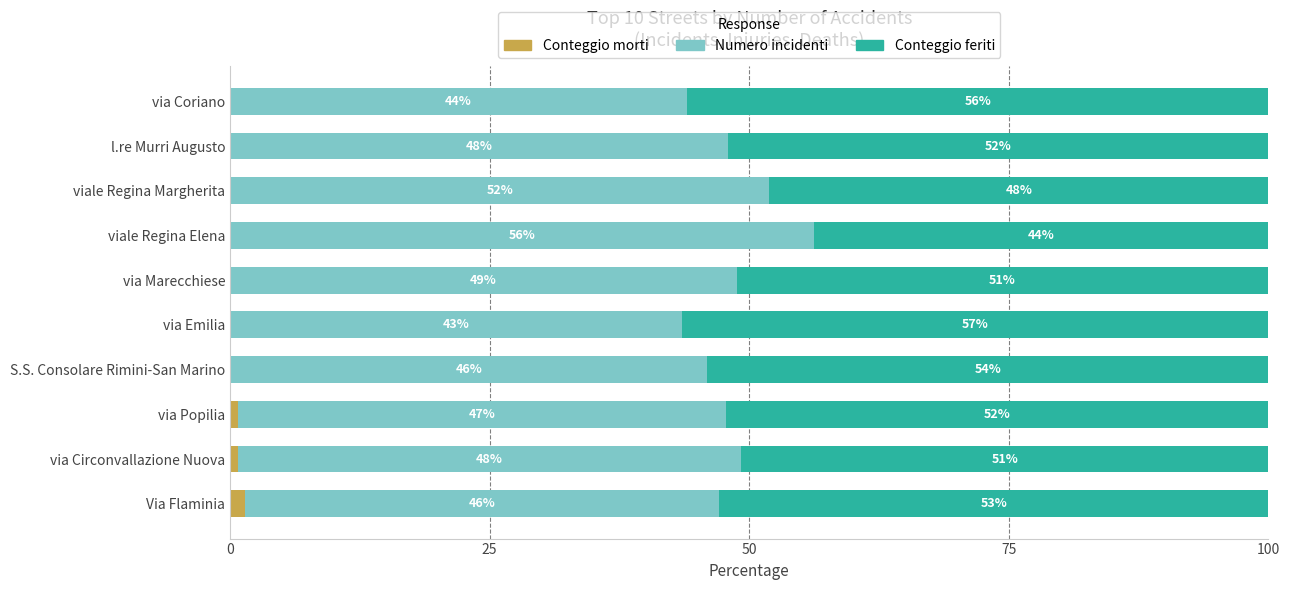

What is the total value across all series at via Popilia?

100.0